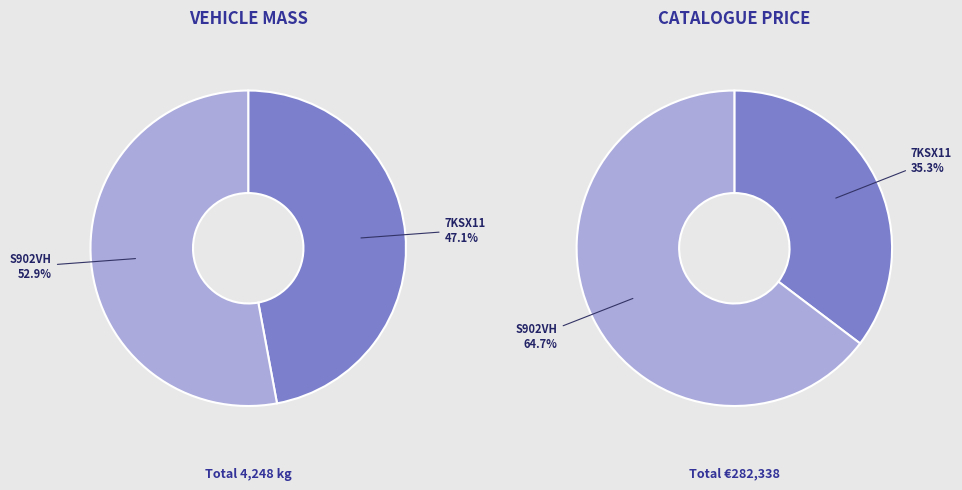

Which slice is the smallest?

7KSX11